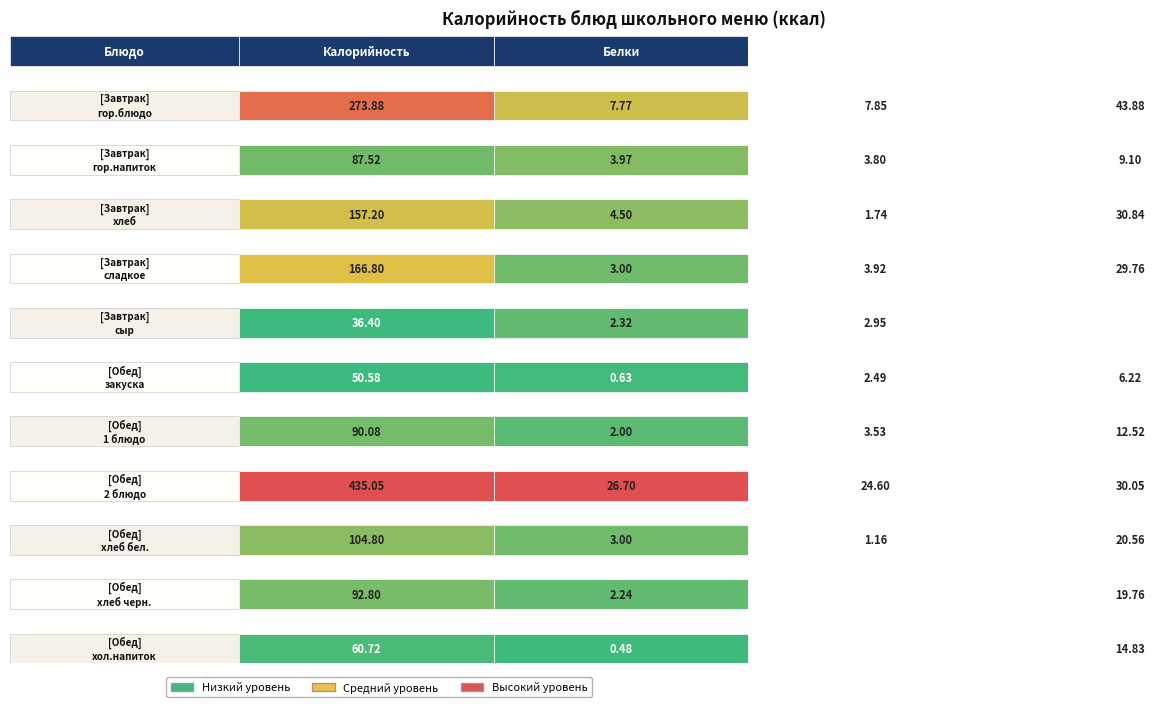

Which category has the highest value in the Завтрак series?

гор.блюдо